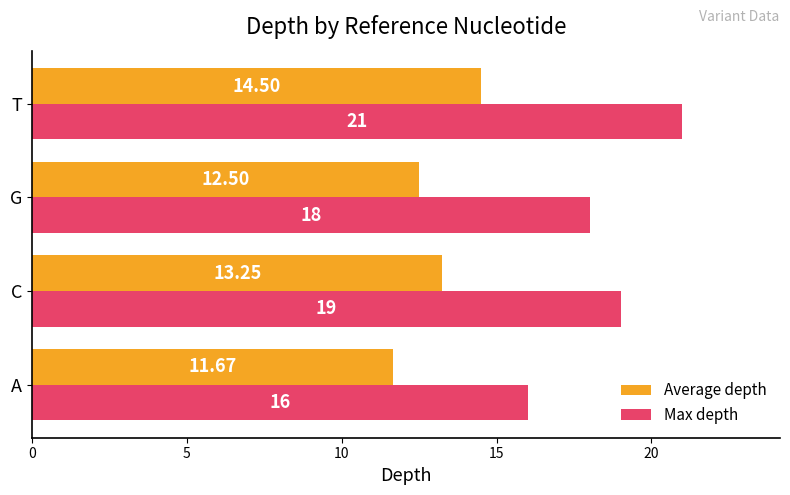

What is the average value of the Average depth series?

13.0